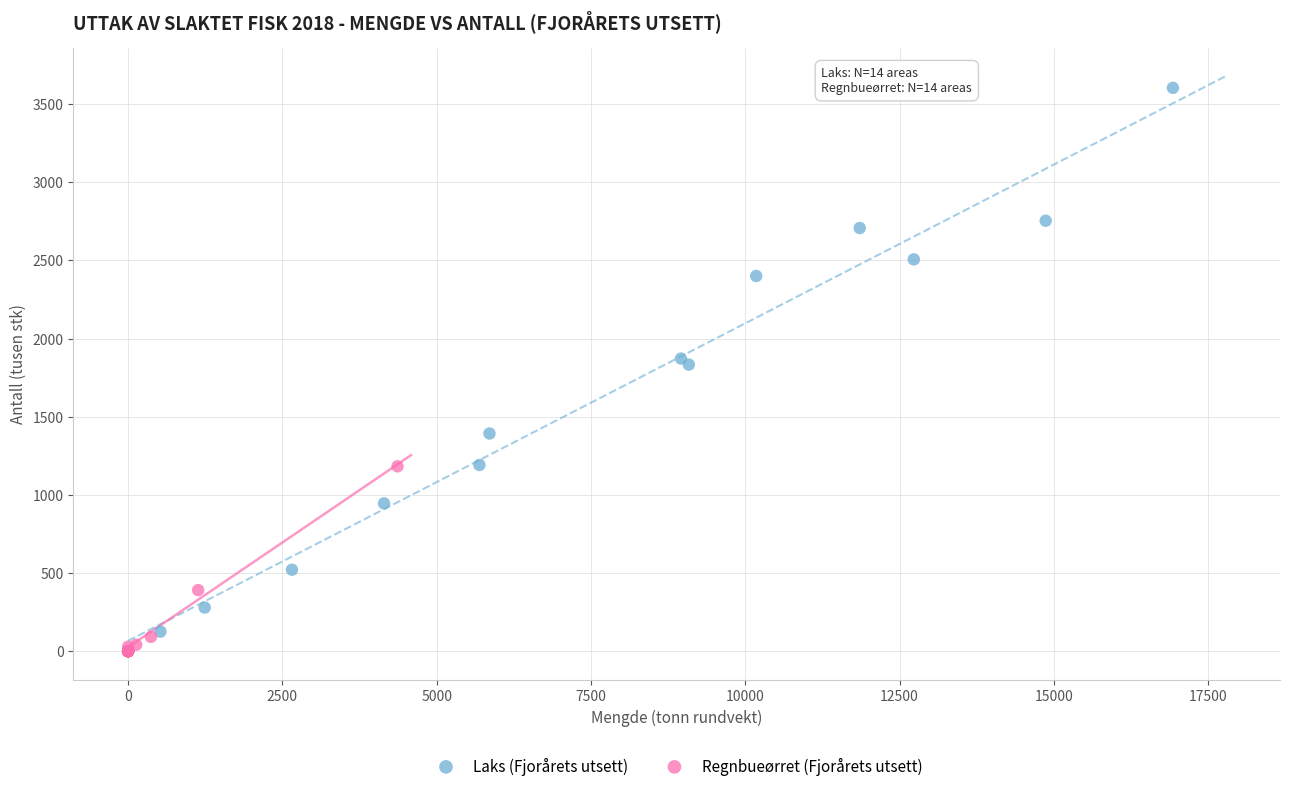

Which series has the largest Y range (max minus min)?

Laks (Fjorårets utsett)